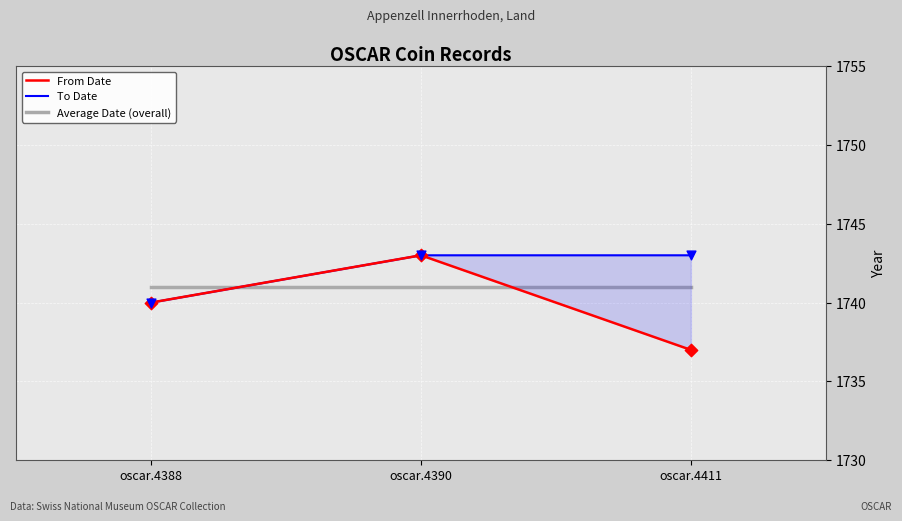

At which category is the sum across all series the highest?

oscar.4390